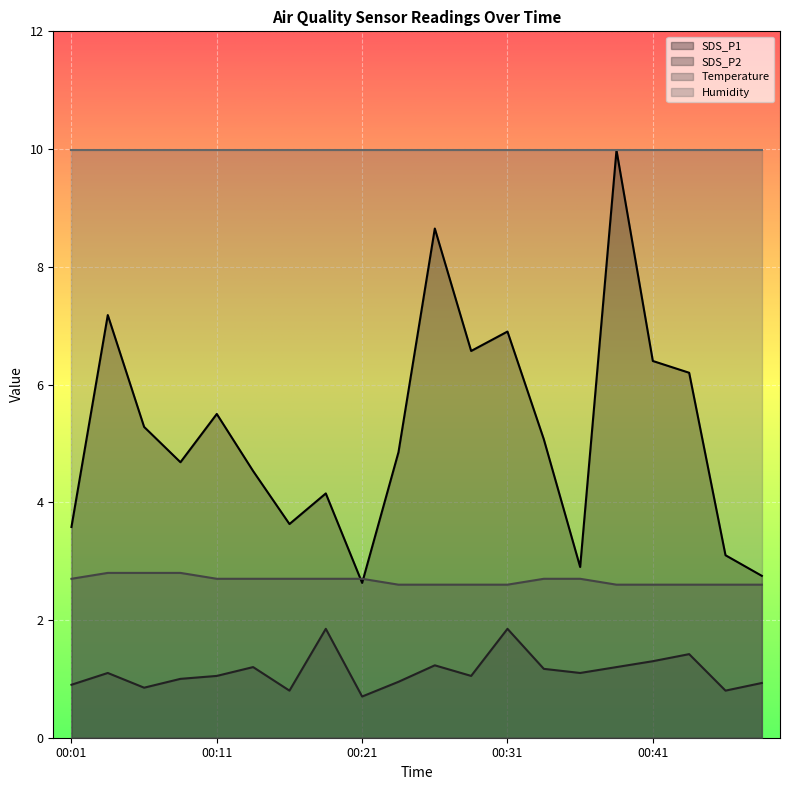

Which series has the widest spread of values?

SDS_P1